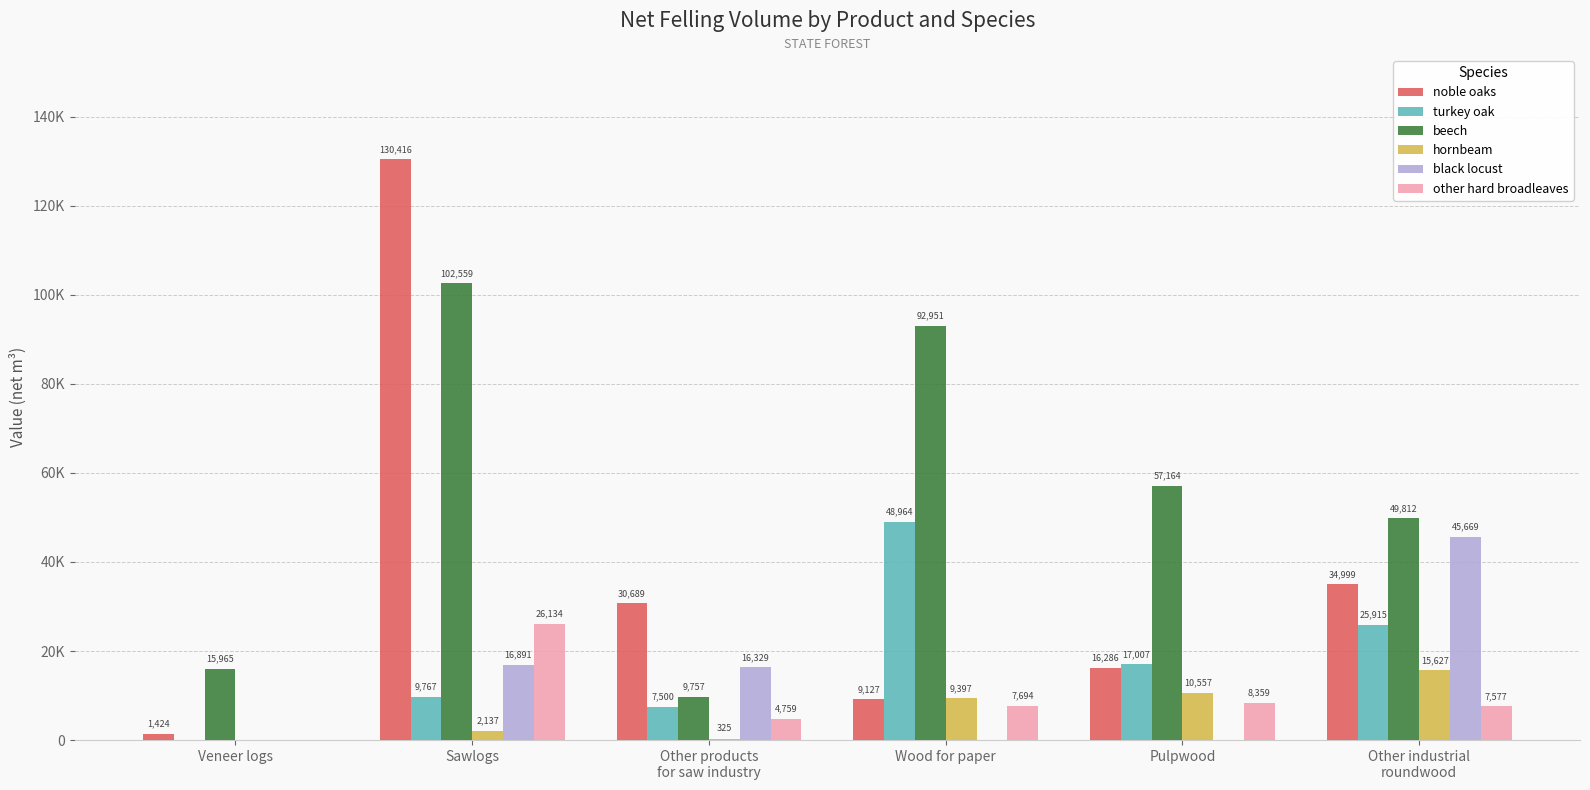

What are all the series names shown in the legend?

noble oaks, turkey oak, beech, hornbeam, black locust, other hard broadleaves